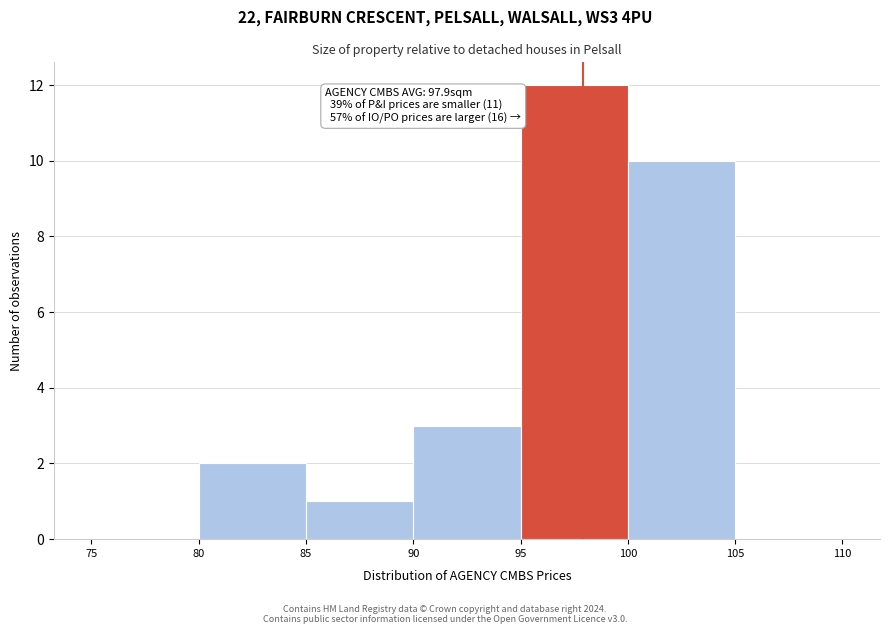

Over which range of the x-axis is the bar tallest?

95 to 100